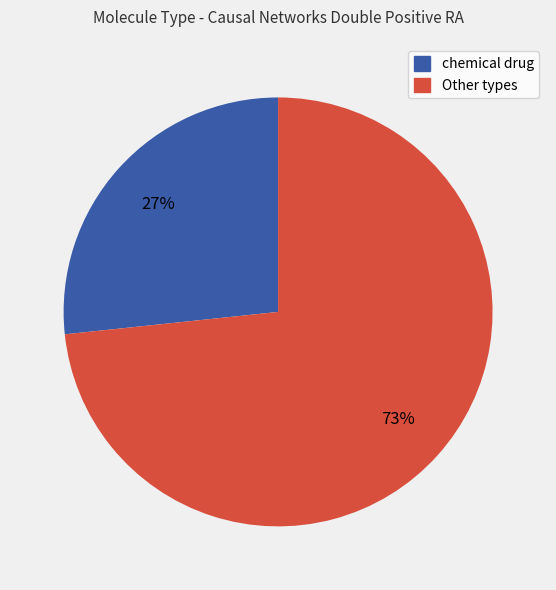

Is there any slice that represents more than half of the pie?

Yes